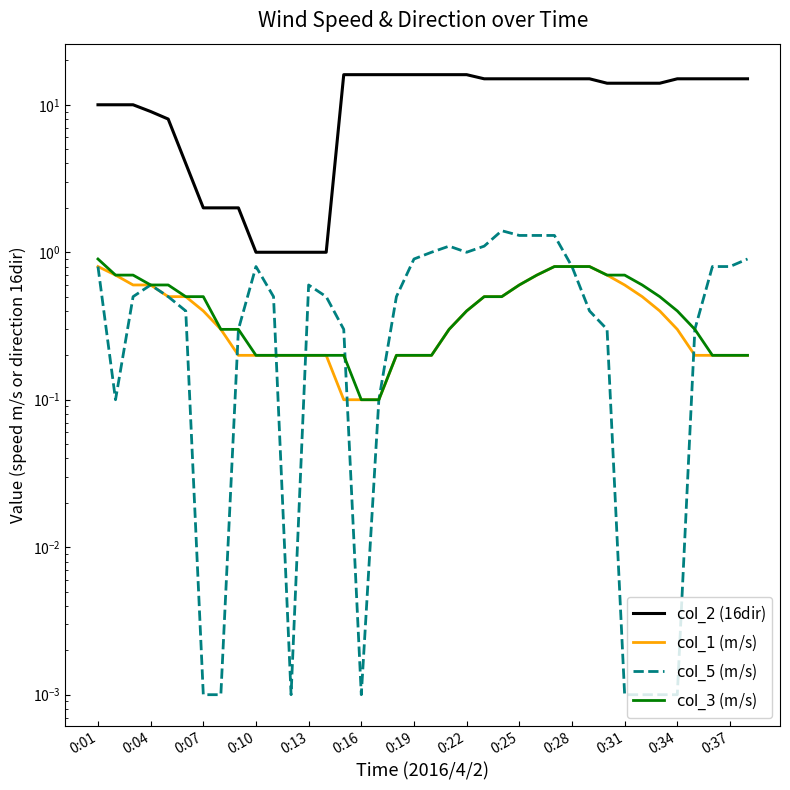

What is the spread (max minus min) of values at 23?

14.5